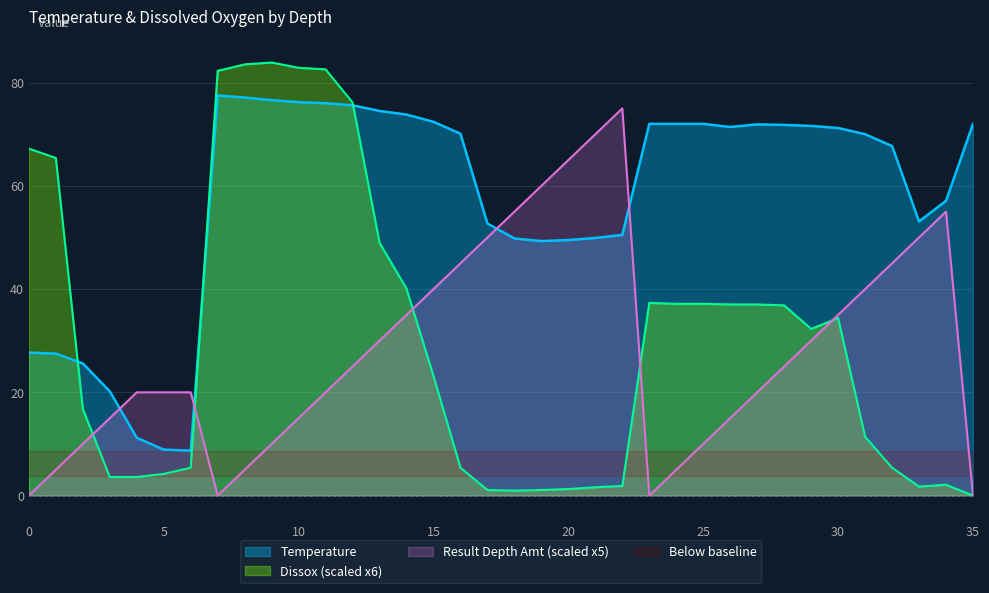

What is the sum of the Temperature values at 21 and 11?

125.9